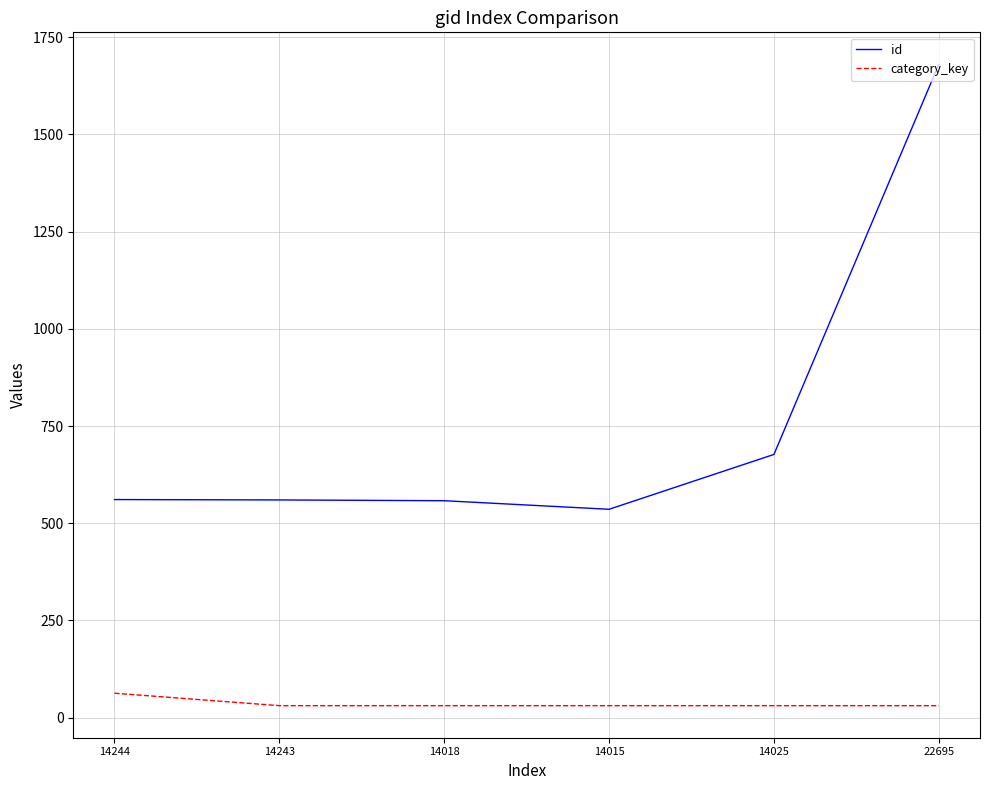

True or false: id has a value of 536 at 14015.

True